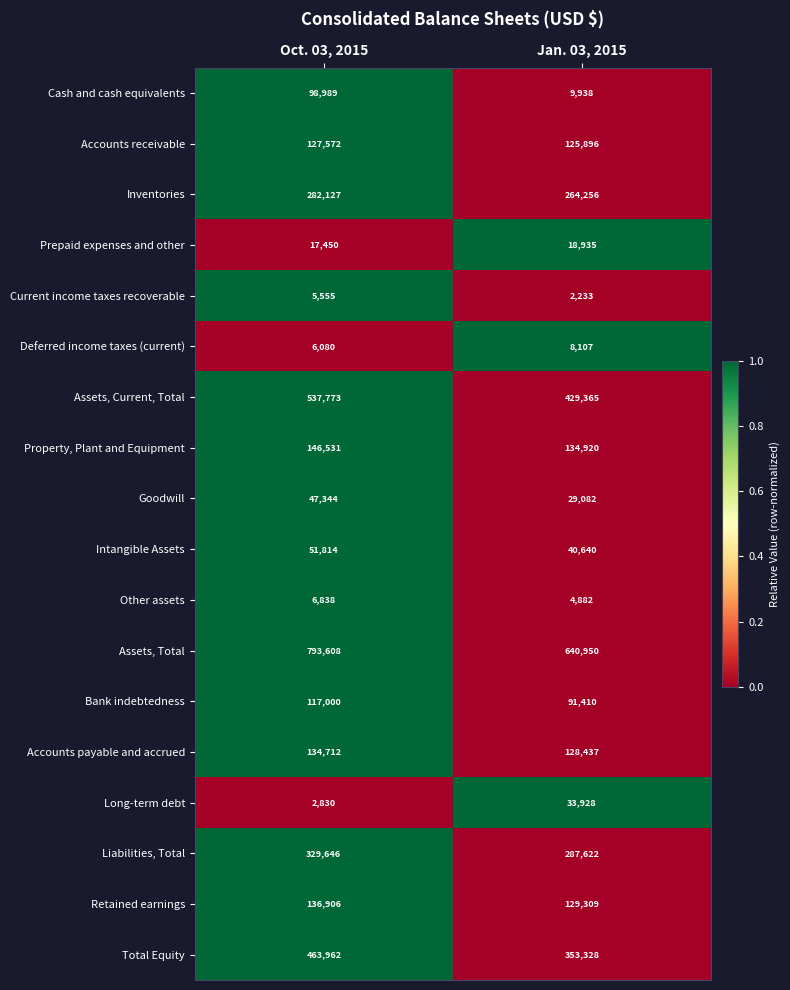

The Bank indebtedness series shows 91410 at Jan. 03, 2015. True or false?

True